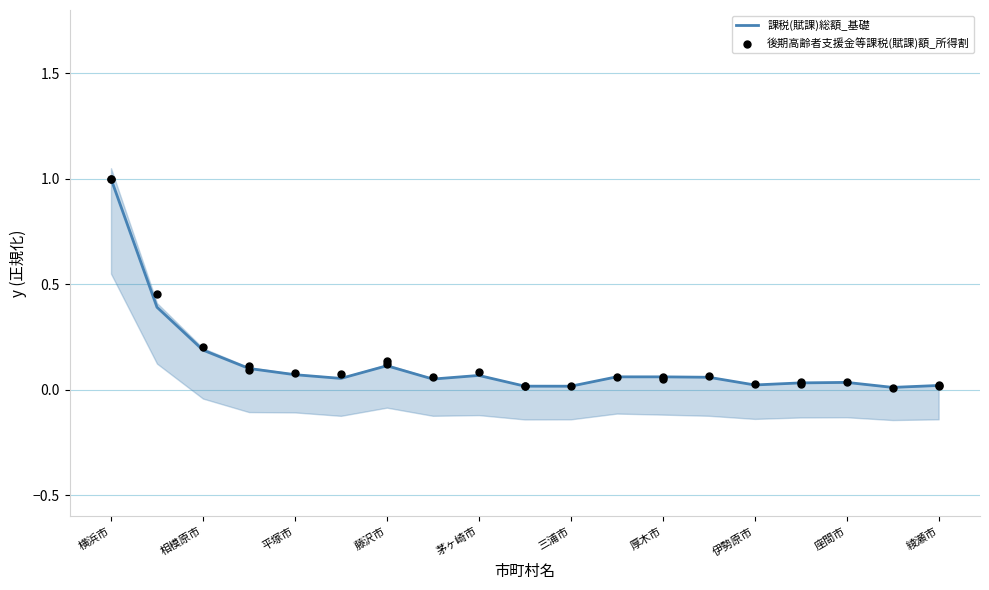

At which category is the sum across all series the highest?

横浜市